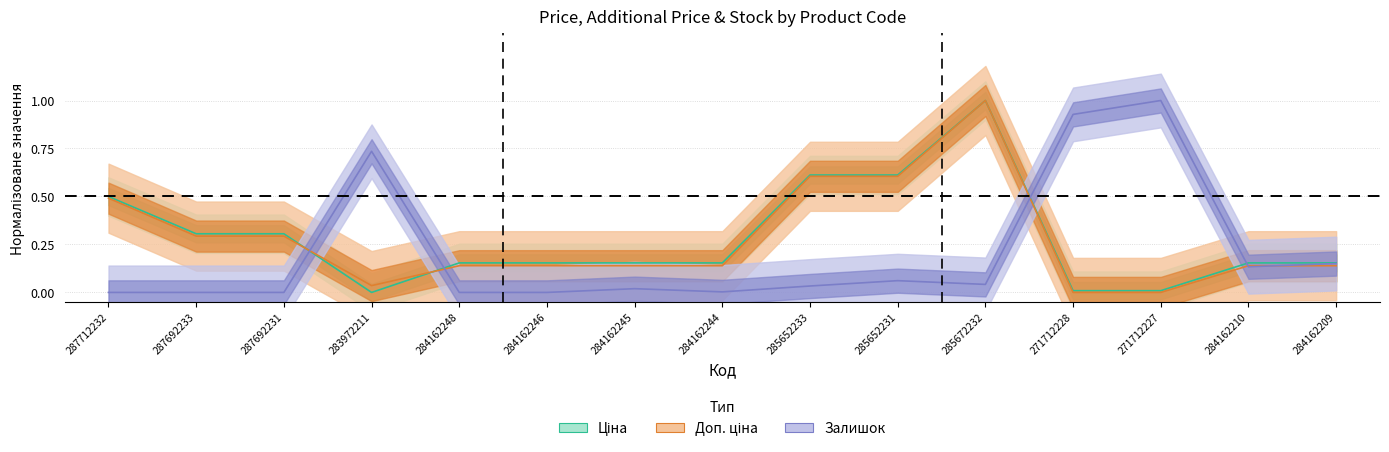

True or false: Доп. ціна and Ціна cross at least once.

True